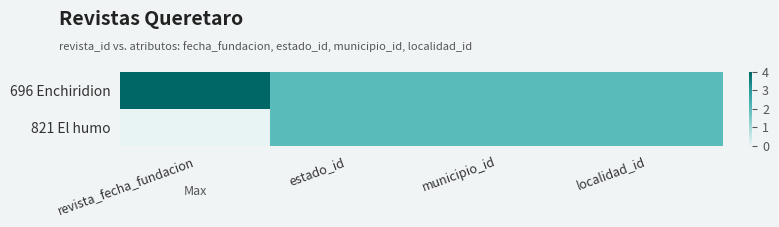

Reading right to left, what are all the values shown in this chart?

696 Enchiridion: localidad_id=2	municipio_id=2	estado_id=2	revista_fecha_fundacion=4
821 El humo: localidad_id=2	municipio_id=2	estado_id=2	revista_fecha_fundacion=0